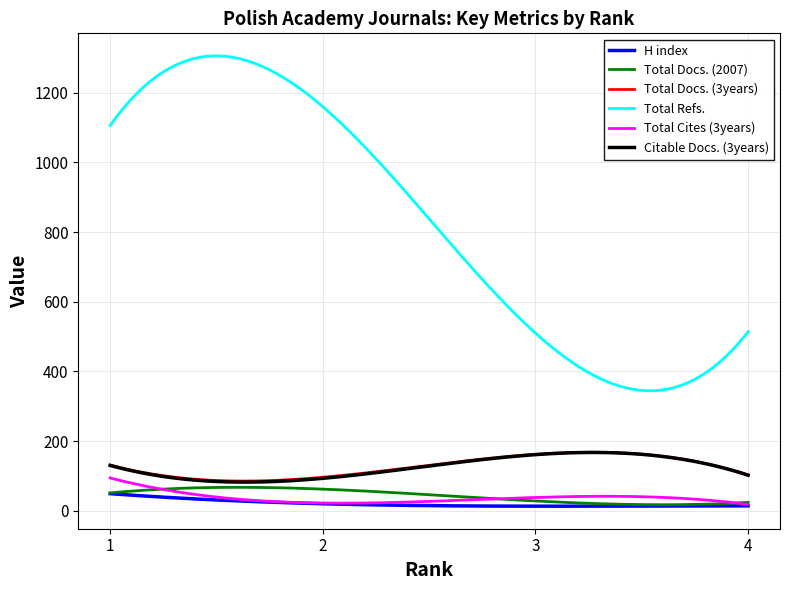

True or false: Total Docs. (2007) and Total Refs. cross at least once.

False